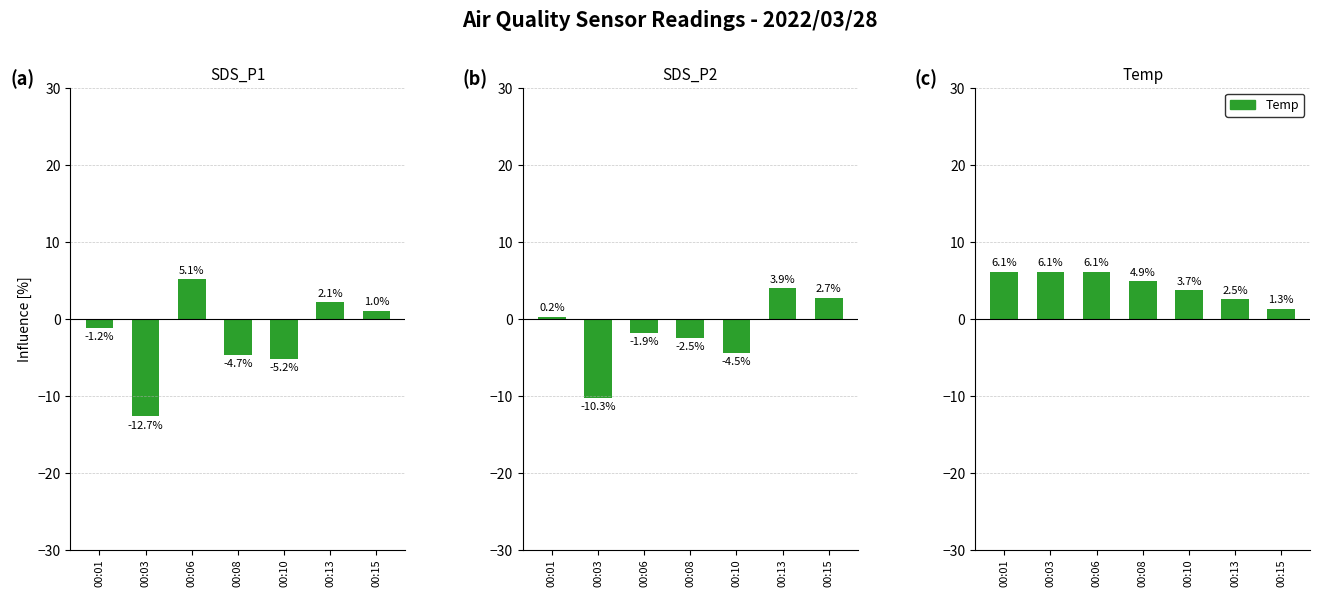

What is the value of the SDS_P1 bar at the 7th from the left?

1.0